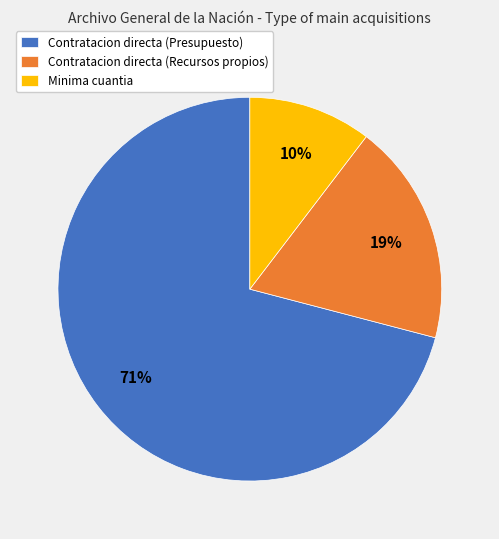

Between Contratacion directa (Recursos propios) and Minima cuantia, which is larger?

Contratacion directa (Recursos propios)